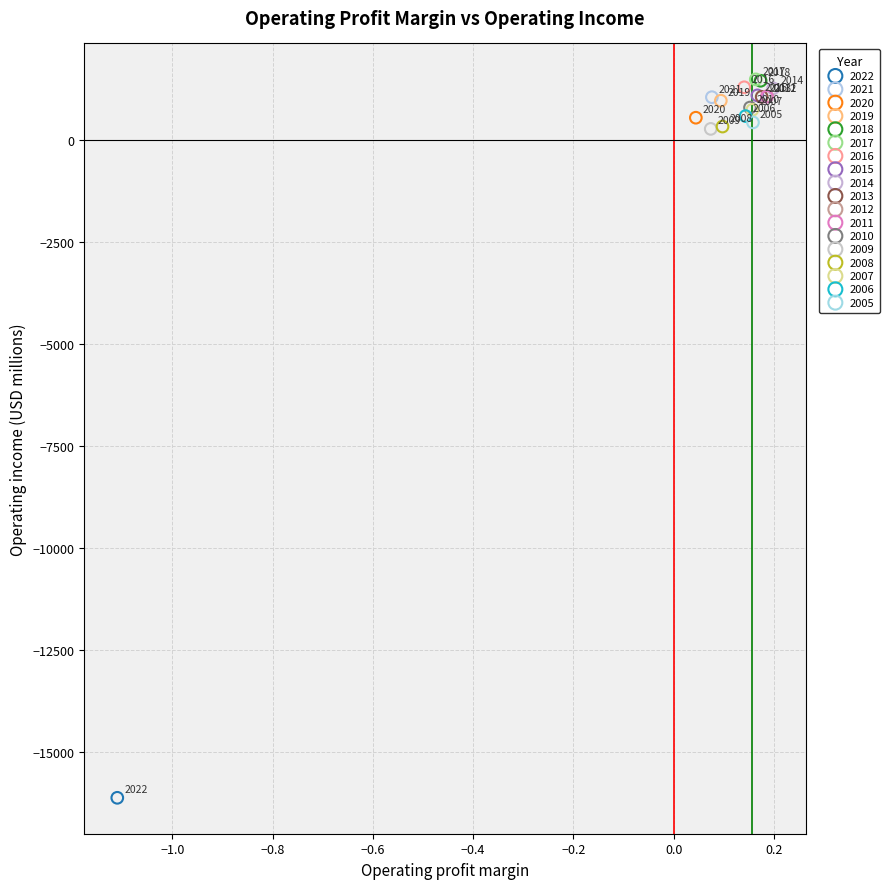

Which series reaches the maximum Y coordinate?

2017